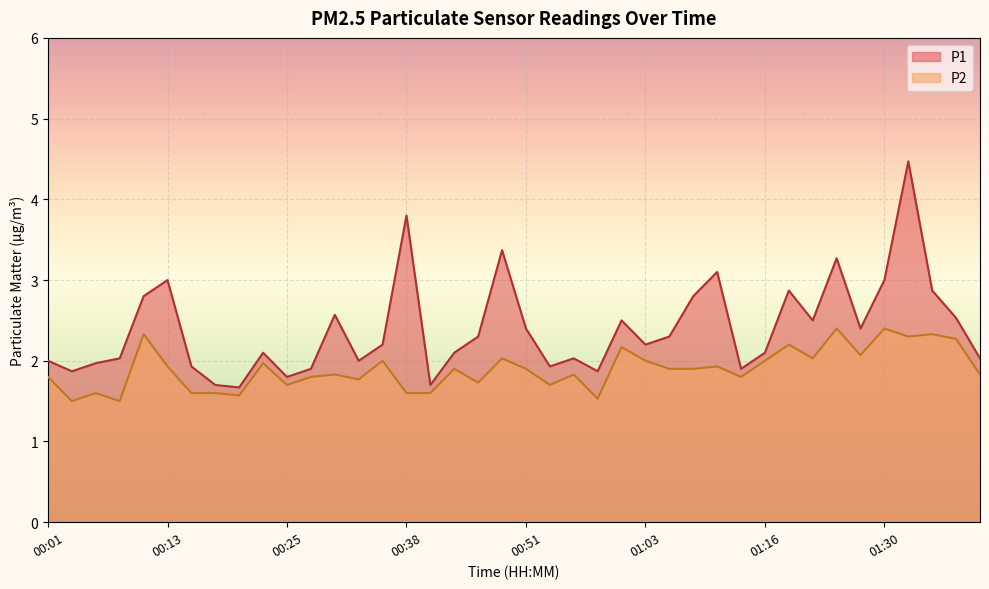

What is the minimum value for P1?

1.7